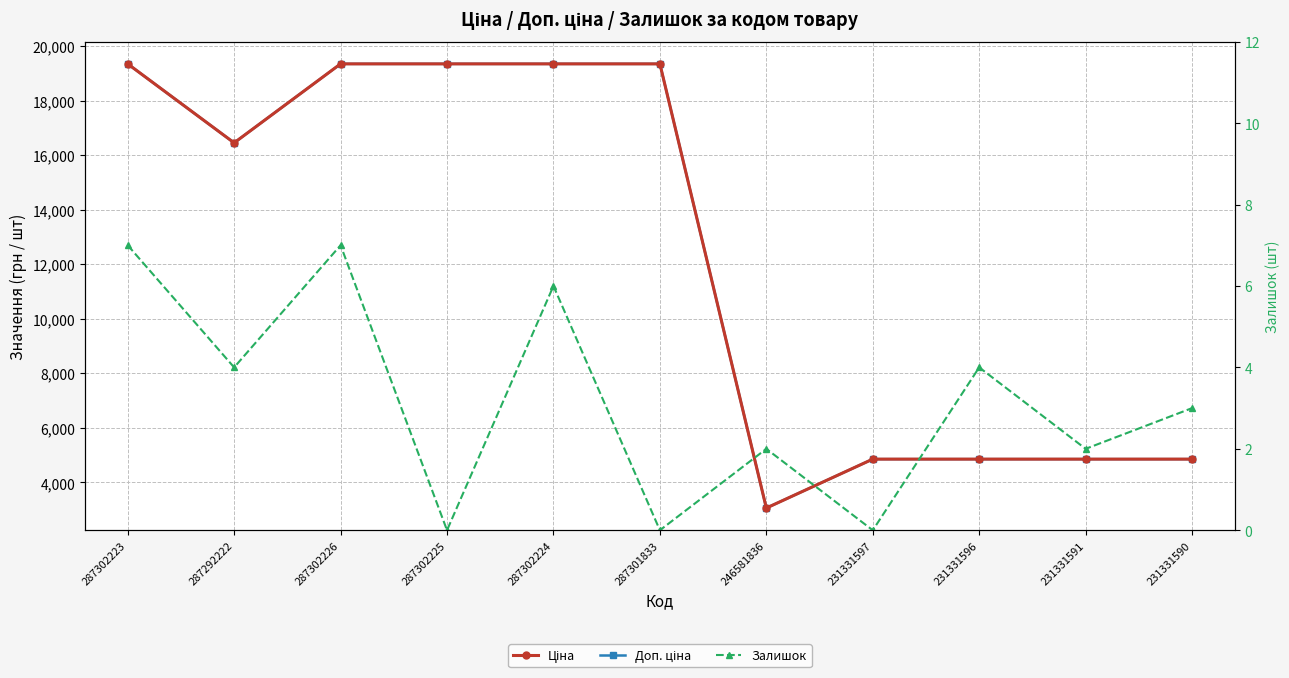

True or false: Ціна and Доп. ціна cross at least once.

True